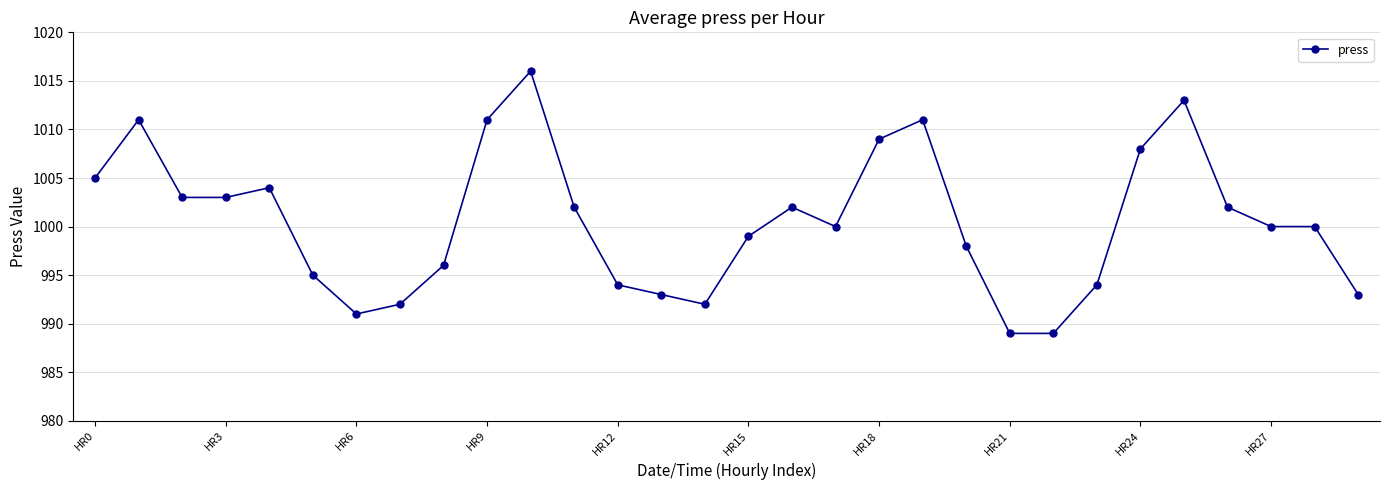

What is the greatest value displayed?

1016